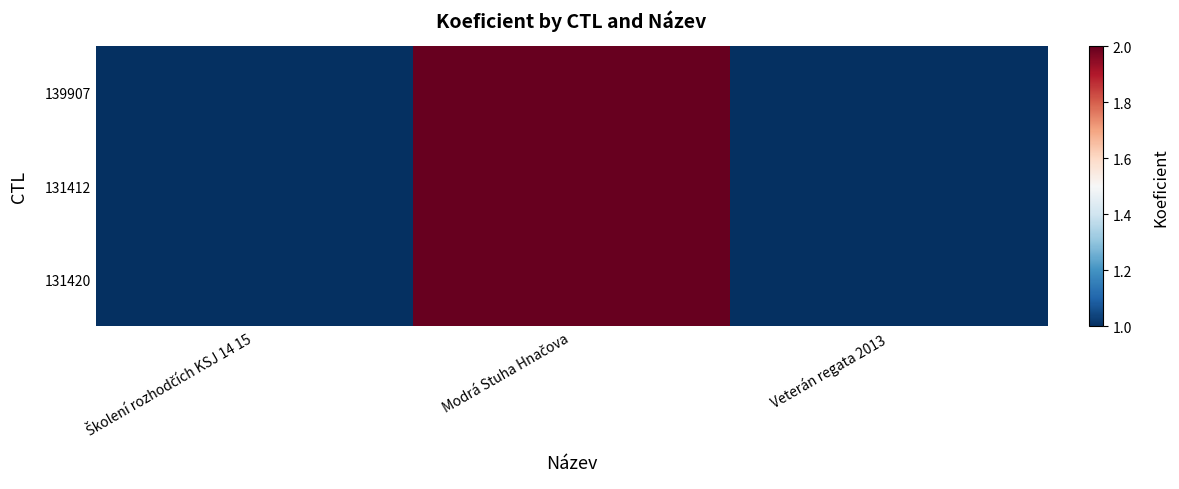

Count the number of data series in this chart.

3